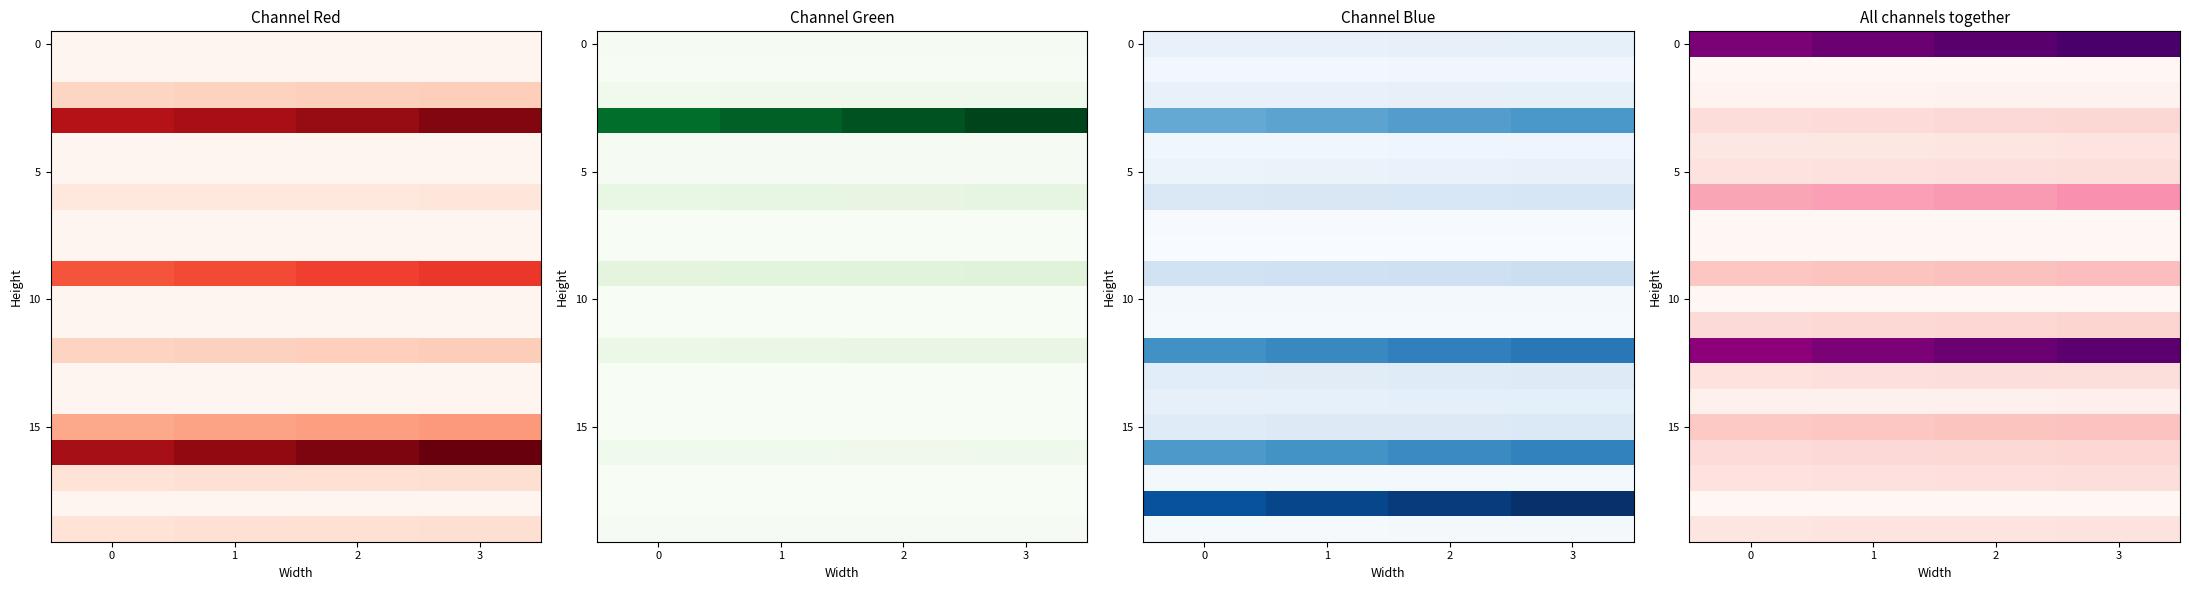

What is the spread (max minus min) of values at 2?

1.0